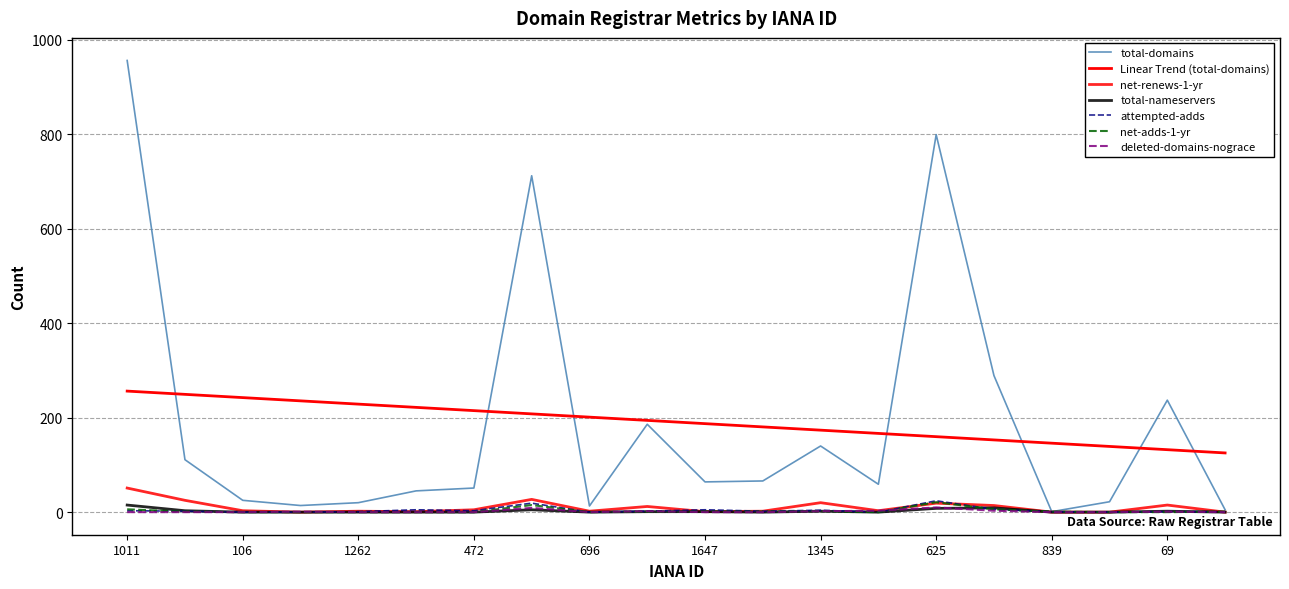

Is this an area chart (filled region under the line)?

No